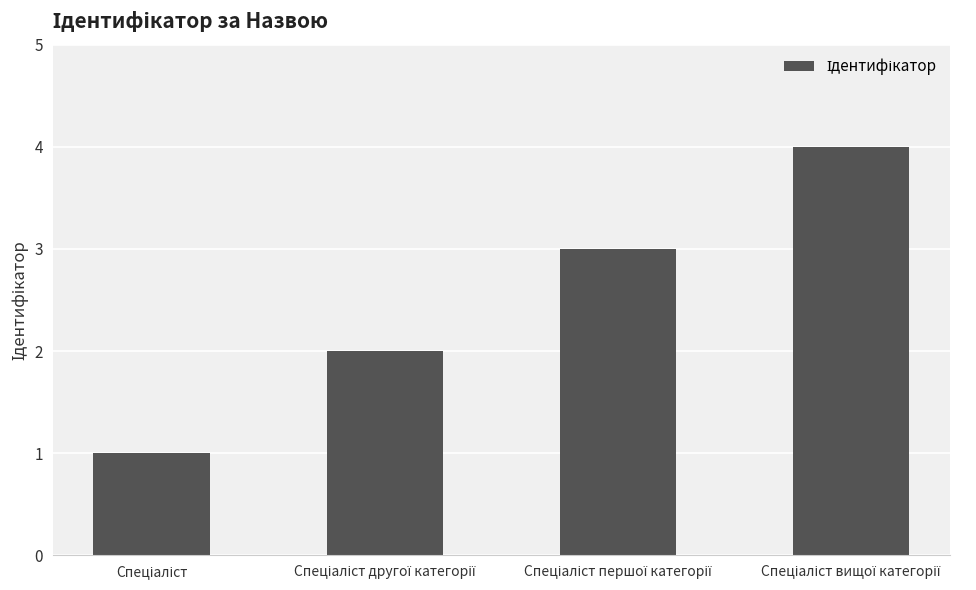

What is the maximum value shown in the chart?

4